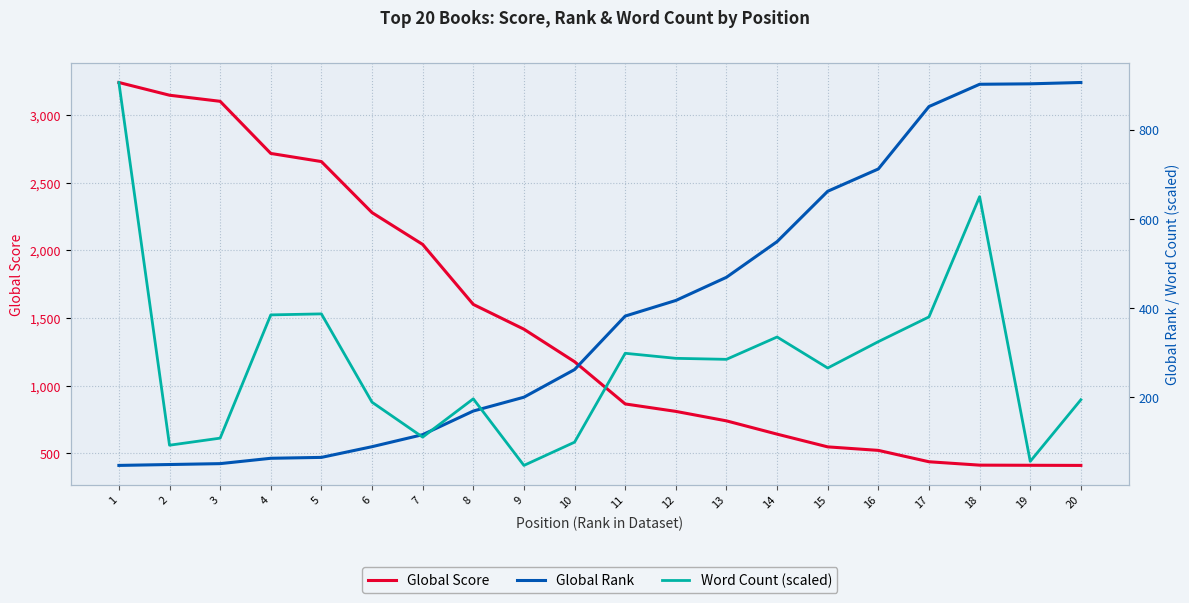

Which series ends up on top after the final intersection of Global Score and Global Rank?

Global Rank